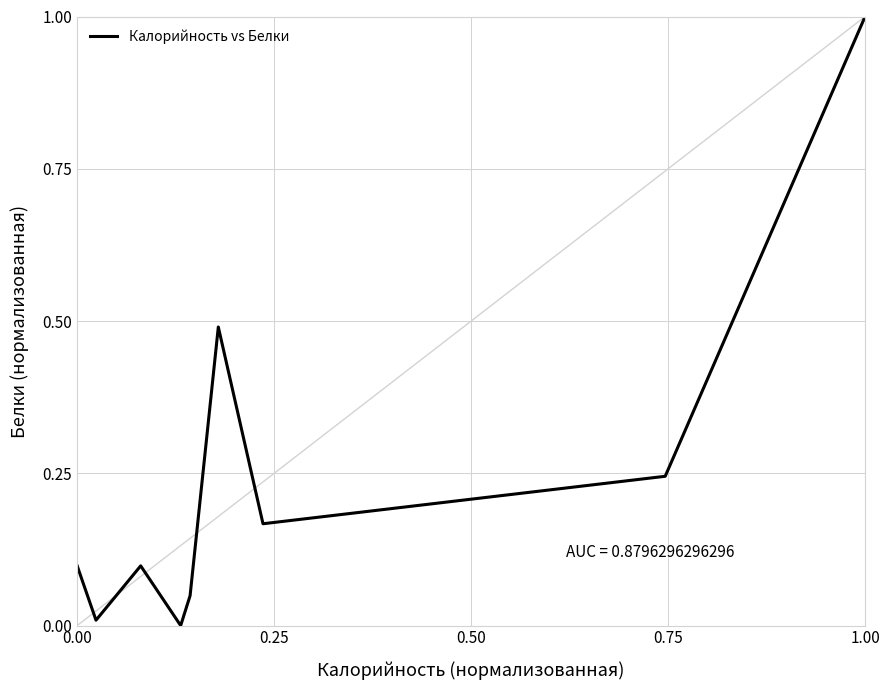

What is the greatest value displayed?

1.0